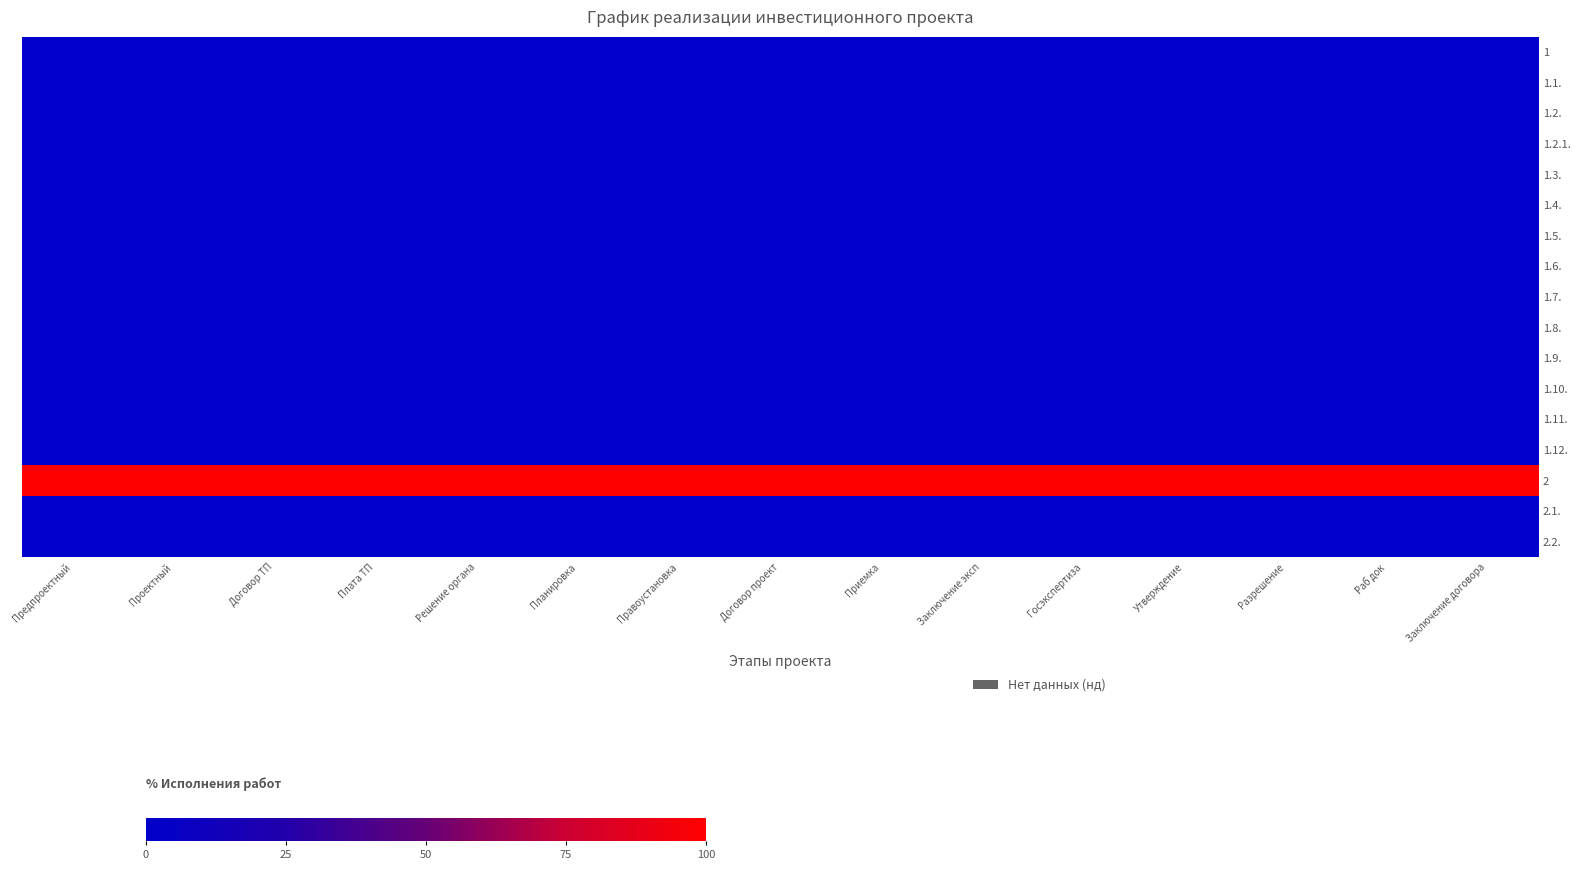

What is the maximum value shown in the chart?

100